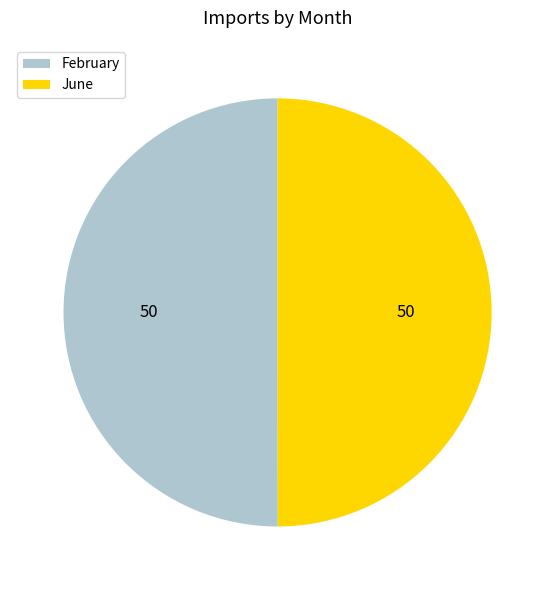

What is the ratio of the value at June to the value at February?

1.0